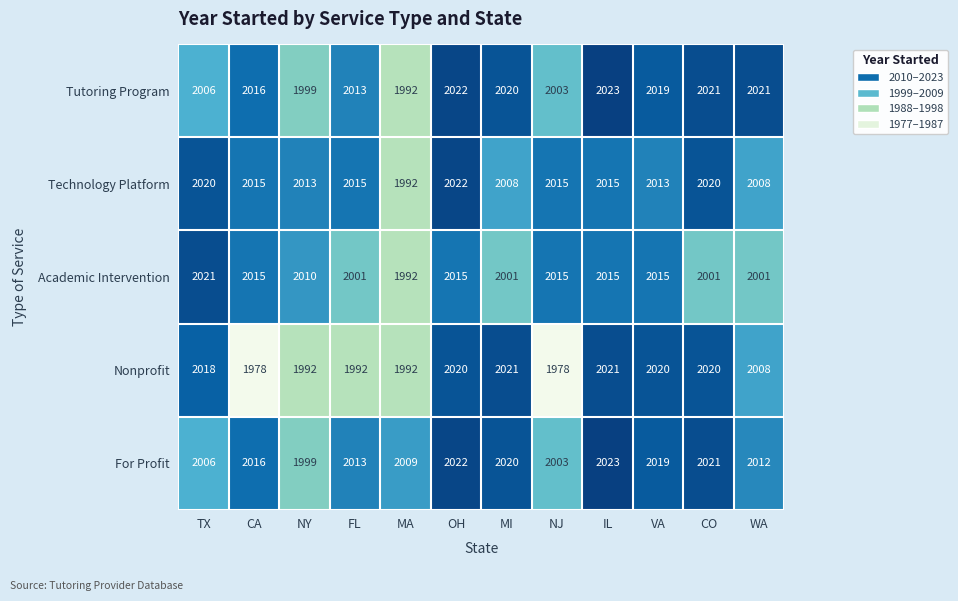

At which category does the chart reach its peak across all series?

IL